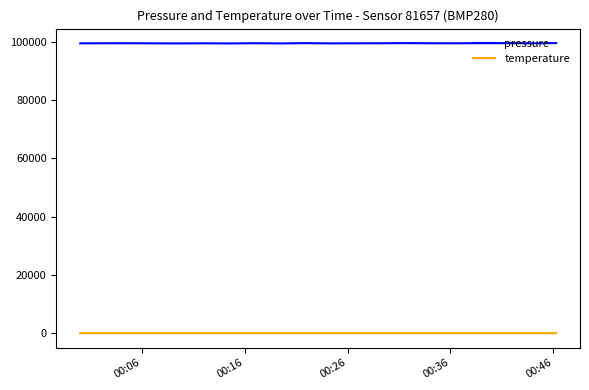

List the series in order of their overall mean, lowest first.

temperature, pressure